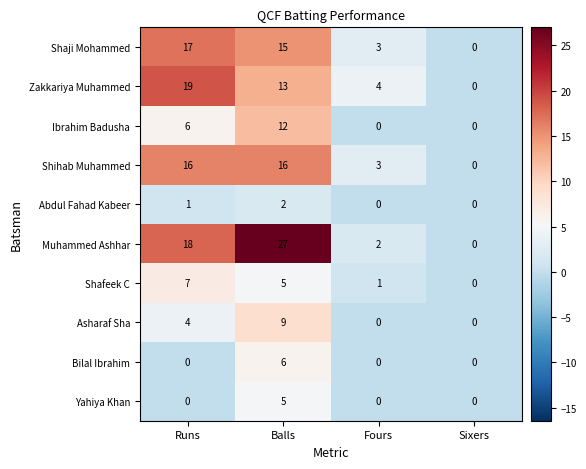

Between Fours and Sixers, which series saw the biggest shift?

Zakkariya Muhammed